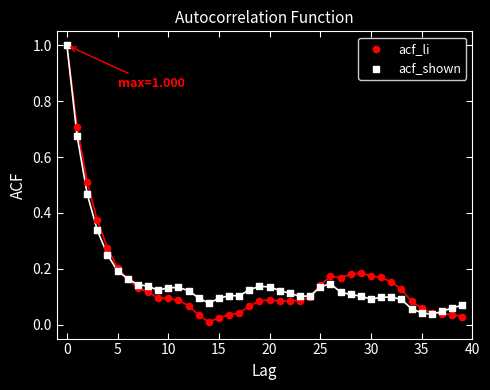

Which series has the largest Y range (max minus min)?

acf_li